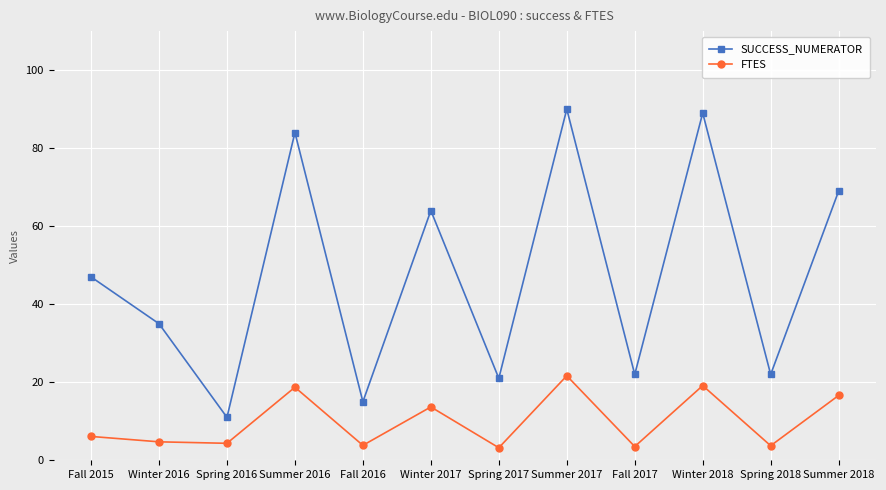

What value does the SUCCESS_NUMERATOR series have at Summer 2018?

69.0